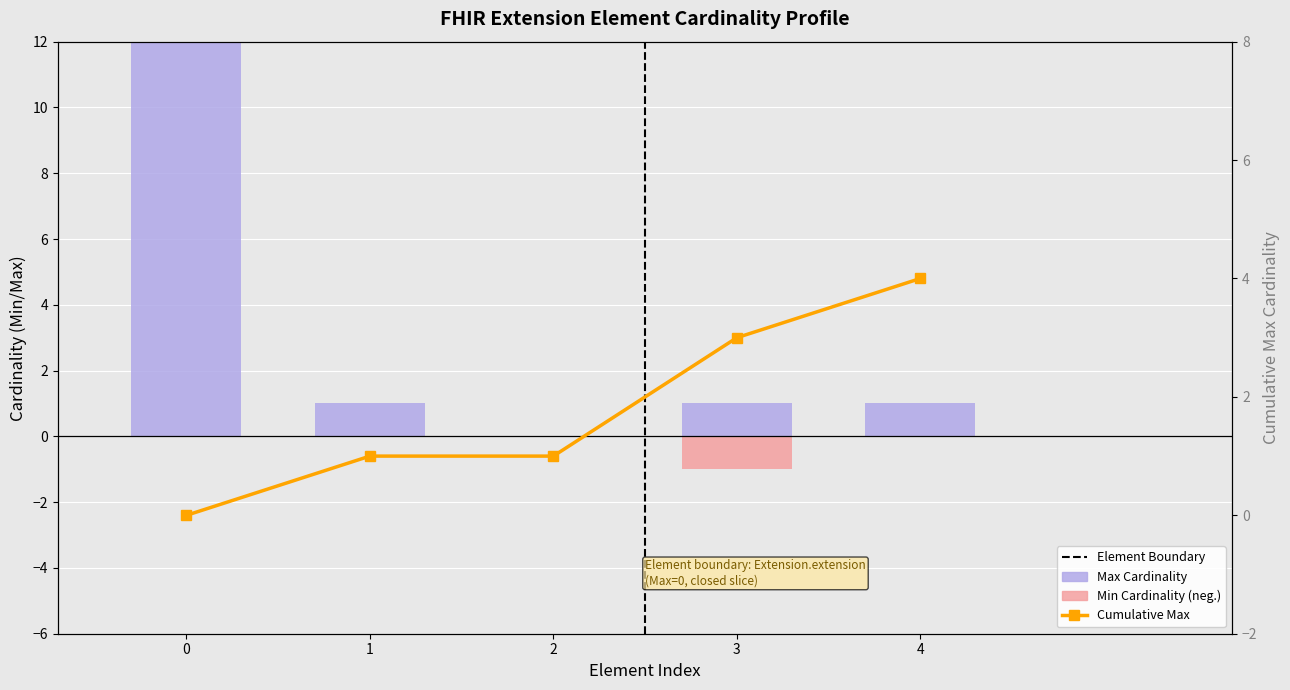

How many categories are shown in the chart?

5